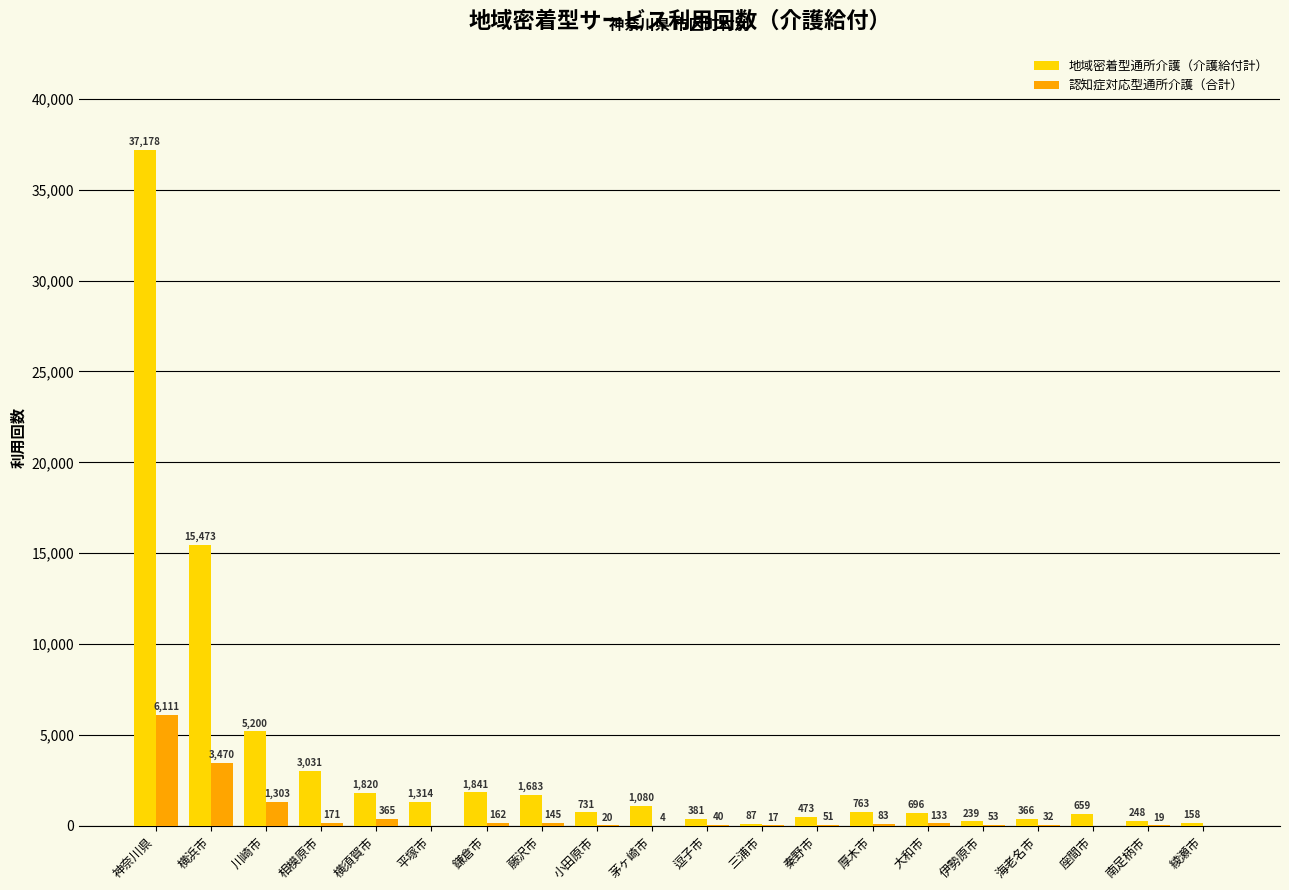

What is the average value of the 地域密着型通所介護（介護給付計） series?

3671